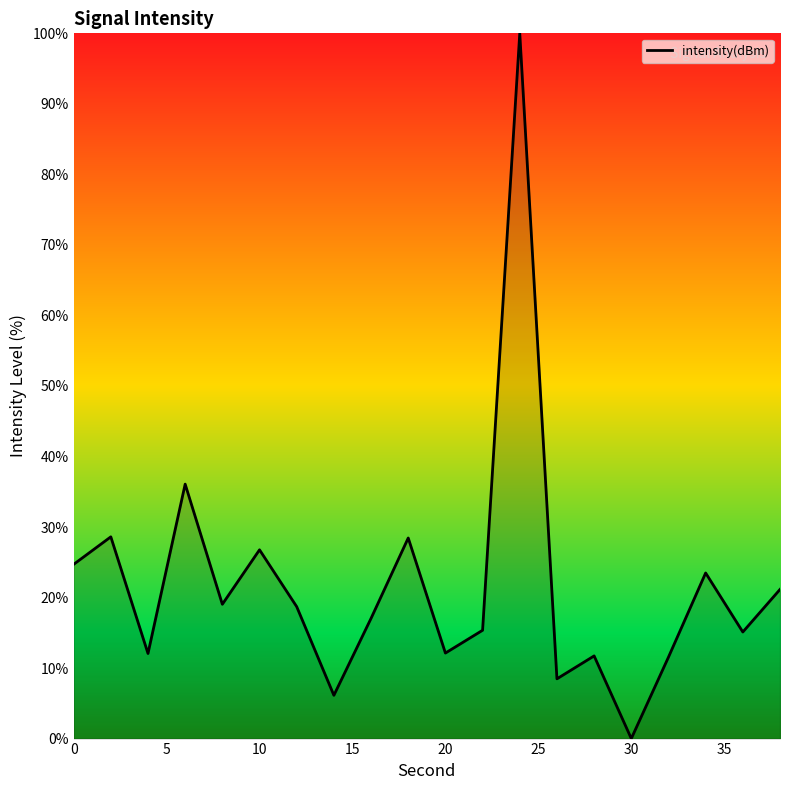

What is the greatest value displayed?

100.0